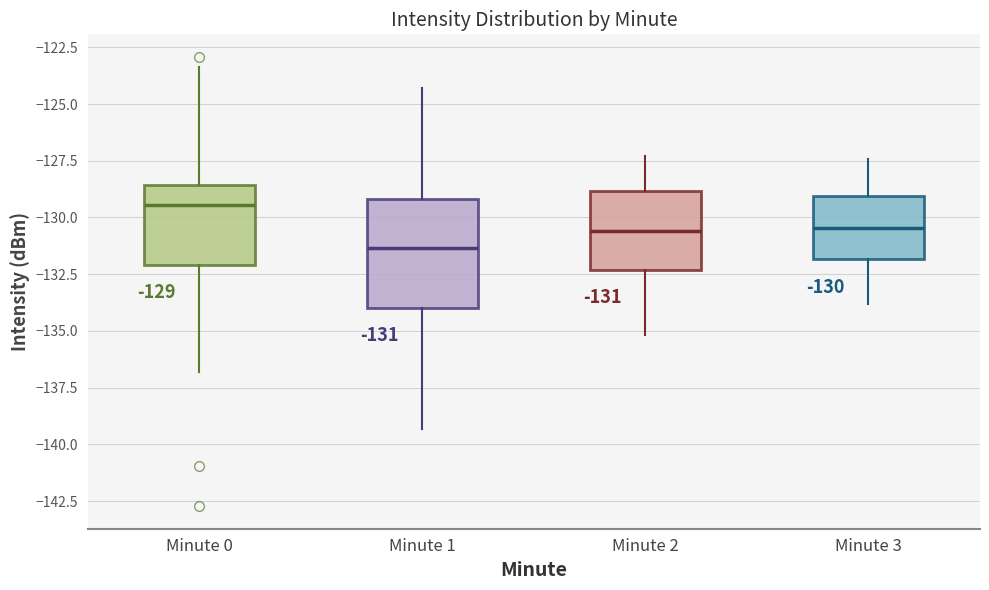

Which box's median line is the lowest?

Minute 1